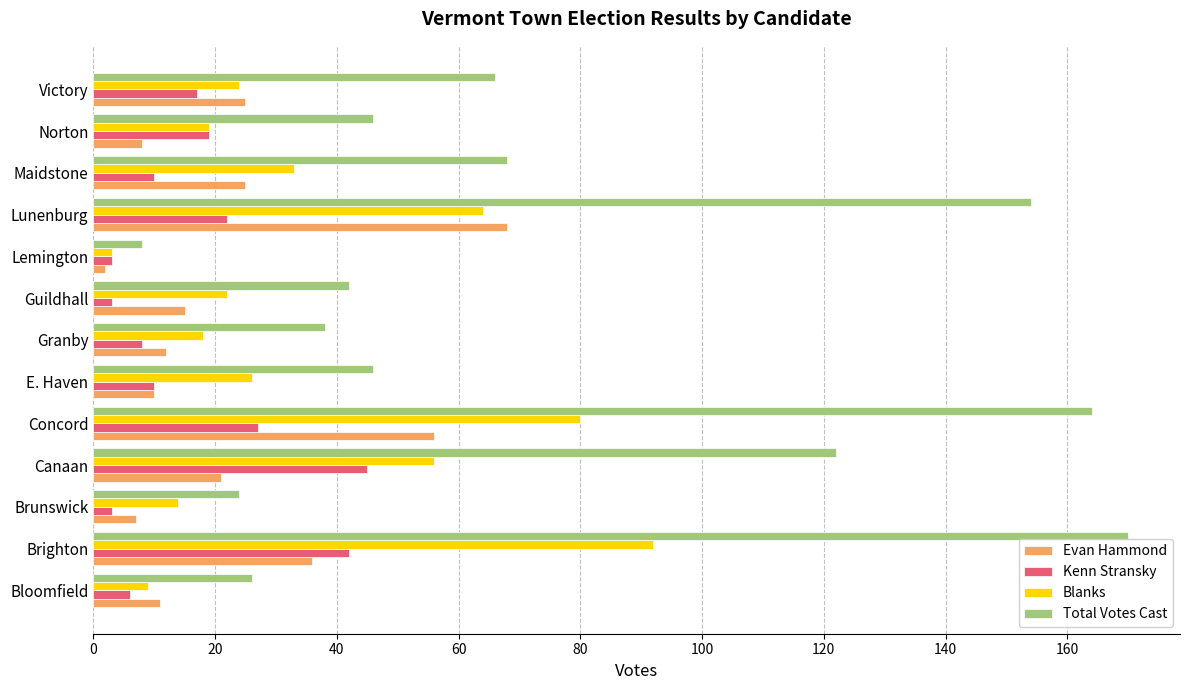

Rank the series at Maidstone from highest to lowest value.

Total Votes Cast, Blanks, Evan Hammond, Kenn Stransky